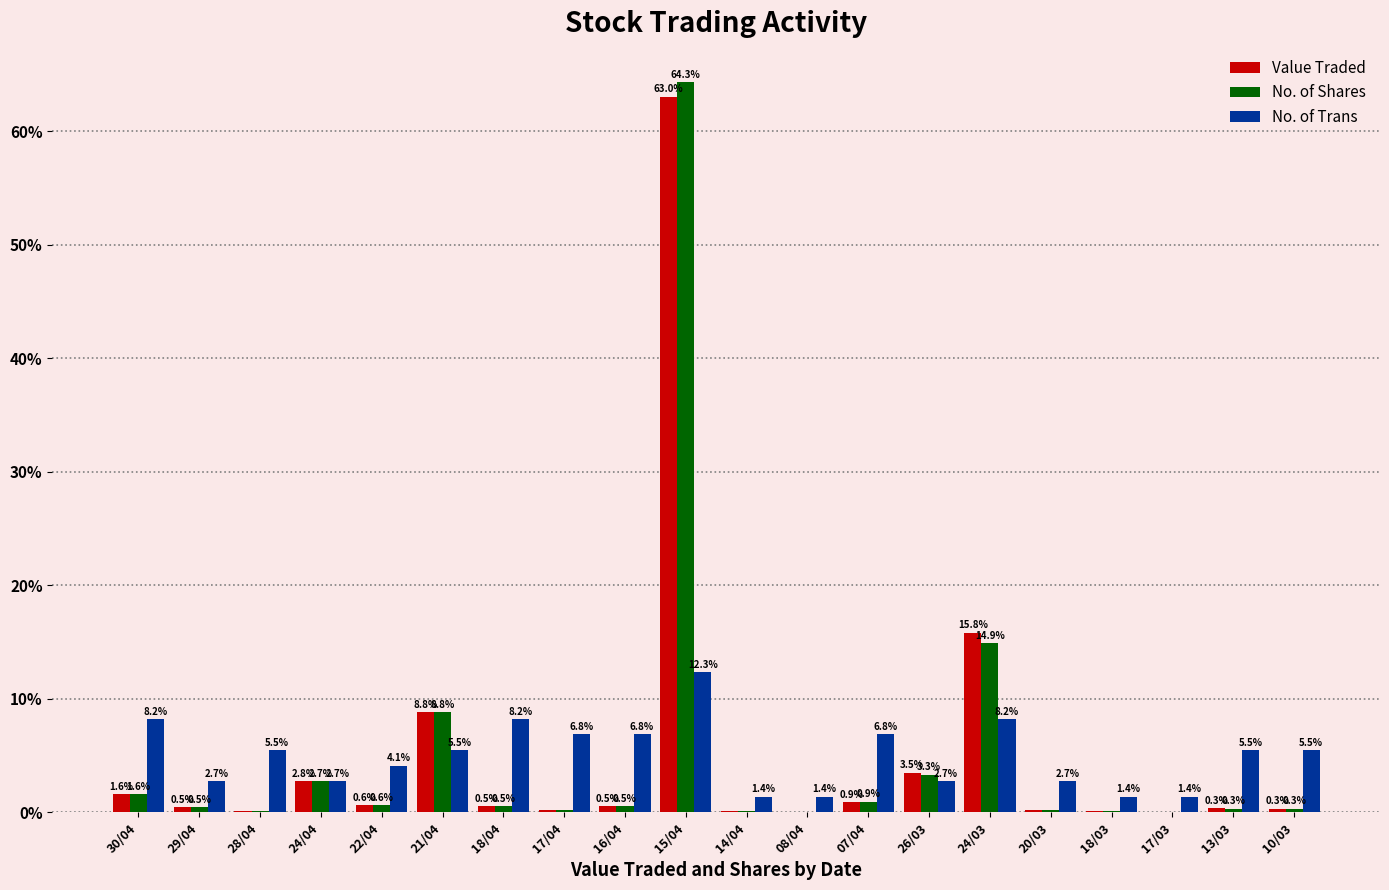

How many data points in No. of Trans are above 5?

11